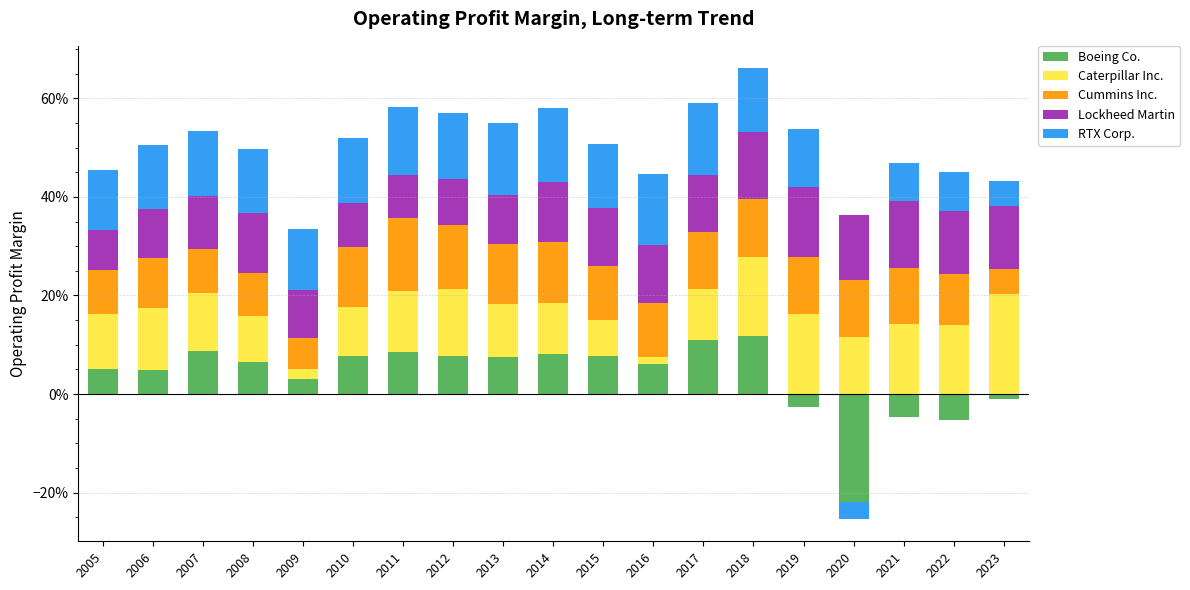

At which label does RTX Corp. reach its peak?

2014